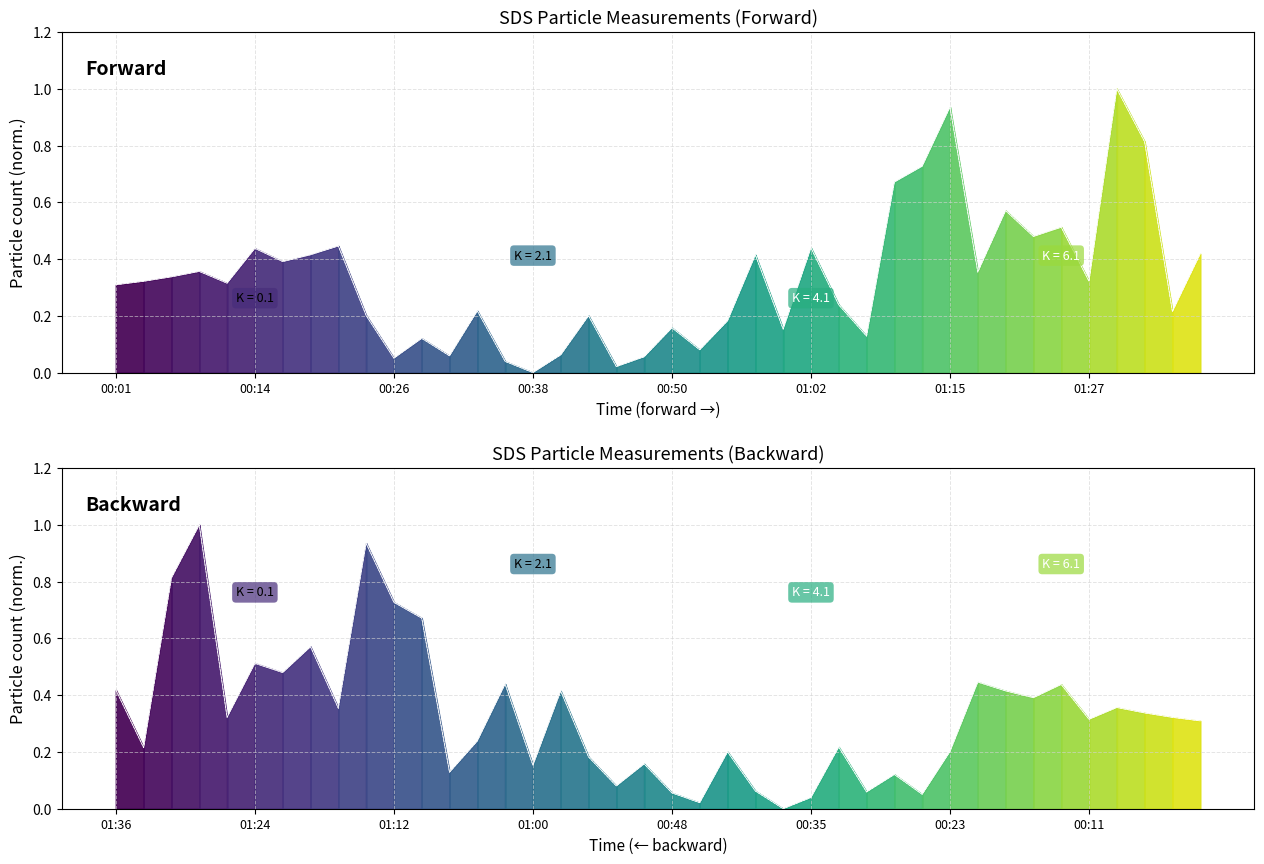

Reading right to left, what are all the values shown in this chart?

SDS_P1 line: 0.4	0.2	0.8	1.0	0.3	0.5	0.5	0.6	0.4	0.9	0.7	0.7	0.1	0.2	0.4	0.2	0.4	0.2	0.1	0.2	0.1	0.0	0.2	0.1	0.0	0.0	0.2	0.1	0.1	0.1	0.2	0.4	0.4	0.4	0.4	0.3	0.4	0.3	0.3	0.3
SDS_P2 line: 0.4	0.2	0.8	1.0	0.3	0.5	0.5	0.6	0.4	0.9	0.7	0.7	0.1	0.2	0.4	0.2	0.4	0.2	0.1	0.2	0.1	0.0	0.2	0.1	0.0	0.0	0.2	0.1	0.1	0.1	0.2	0.4	0.4	0.4	0.4	0.3	0.4	0.3	0.3	0.3
SDS_P1 rev: 0.3	0.3	0.3	0.4	0.3	0.4	0.4	0.4	0.4	0.2	0.1	0.1	0.1	0.2	0.0	0.0	0.1	0.2	0.0	0.1	0.2	0.1	0.2	0.4	0.2	0.4	0.2	0.1	0.7	0.7	0.9	0.4	0.6	0.5	0.5	0.3	1.0	0.8	0.2	0.4
SDS_P2 rev: 0.3	0.3	0.3	0.4	0.3	0.4	0.4	0.4	0.4	0.2	0.1	0.1	0.1	0.2	0.0	0.0	0.1	0.2	0.0	0.1	0.2	0.1	0.2	0.4	0.2	0.4	0.2	0.1	0.7	0.7	0.9	0.4	0.6	0.5	0.5	0.3	1.0	0.8	0.2	0.4